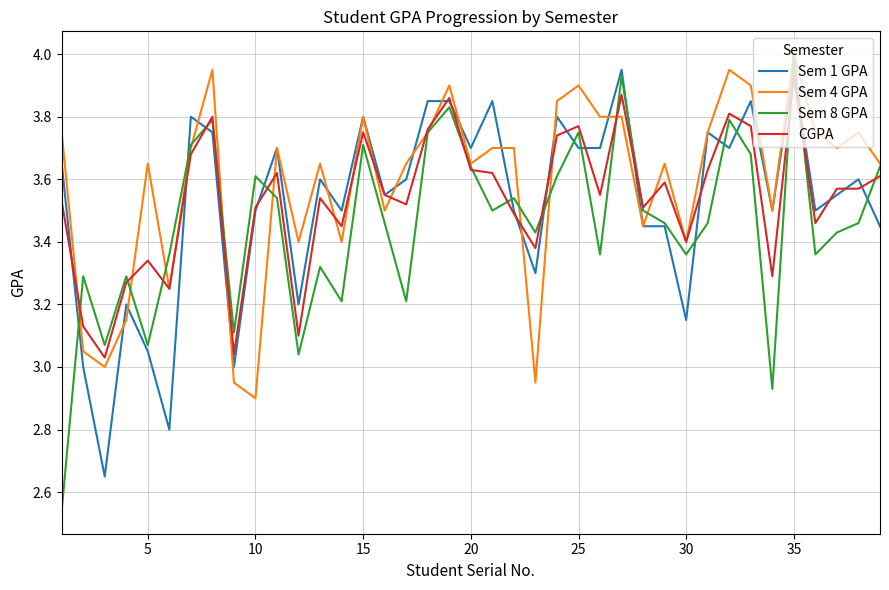

True or false: Sem 4 GPA has more than 0 points higher than both neighbors.

True